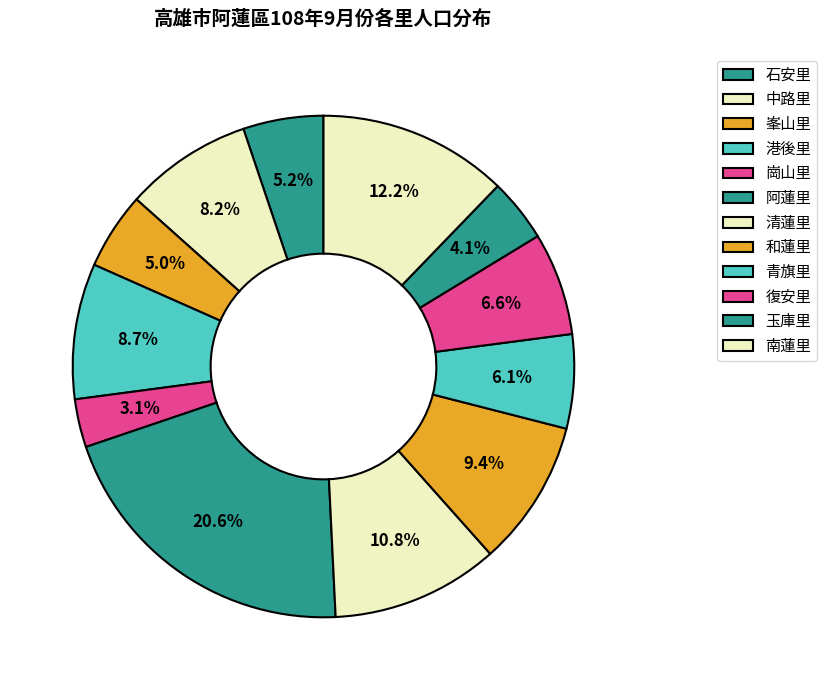

What is the change in value from 石安里 to 港後里?

+1017